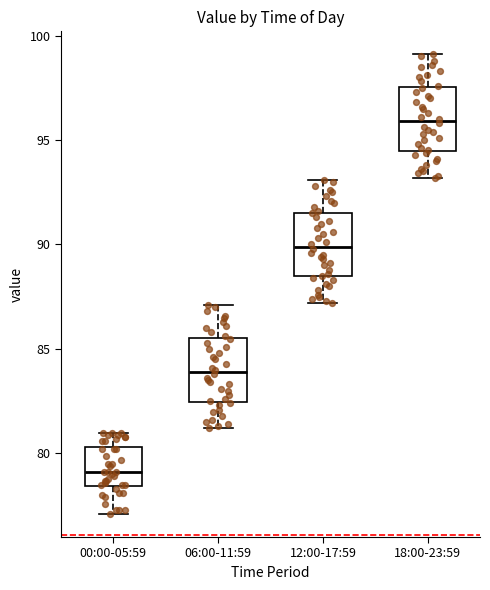

Reading left to right, transcribe this box plot: for each box, give where its median line is, the range the box spans, and where its two whiskers end, as read against the y-axis. The values are not printed on the chart, so give them approximately, as read against the axis.

00:00-05:59: median 79.0, box 78.5 to 80.5, whiskers 77.0 to 81.0
06:00-11:59: median 84.0, box 82.5 to 85.5, whiskers 81.0 to 87.0
12:00-17:59: median 90.0, box 88.5 to 91.5, whiskers 87.0 to 93.0
18:00-23:59: median 96.0, box 94.5 to 97.5, whiskers 93.0 to 99.0